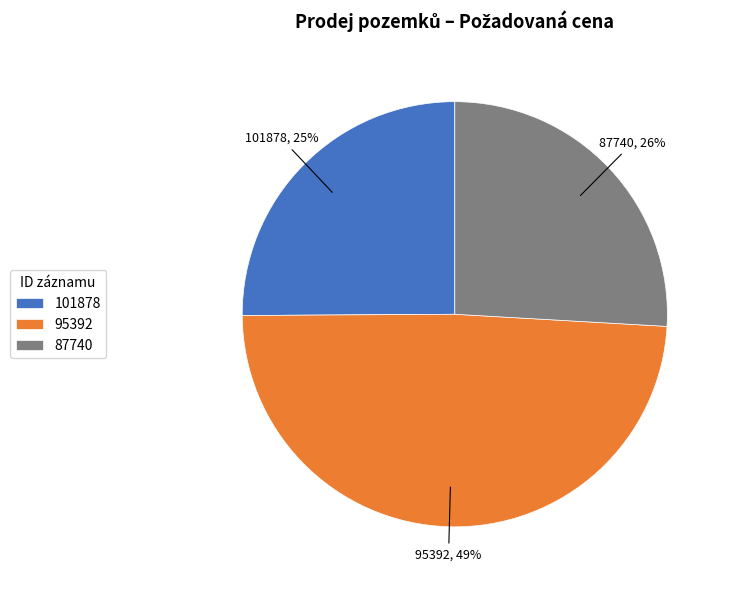

Does 101878 account for over 50% of the chart?

No